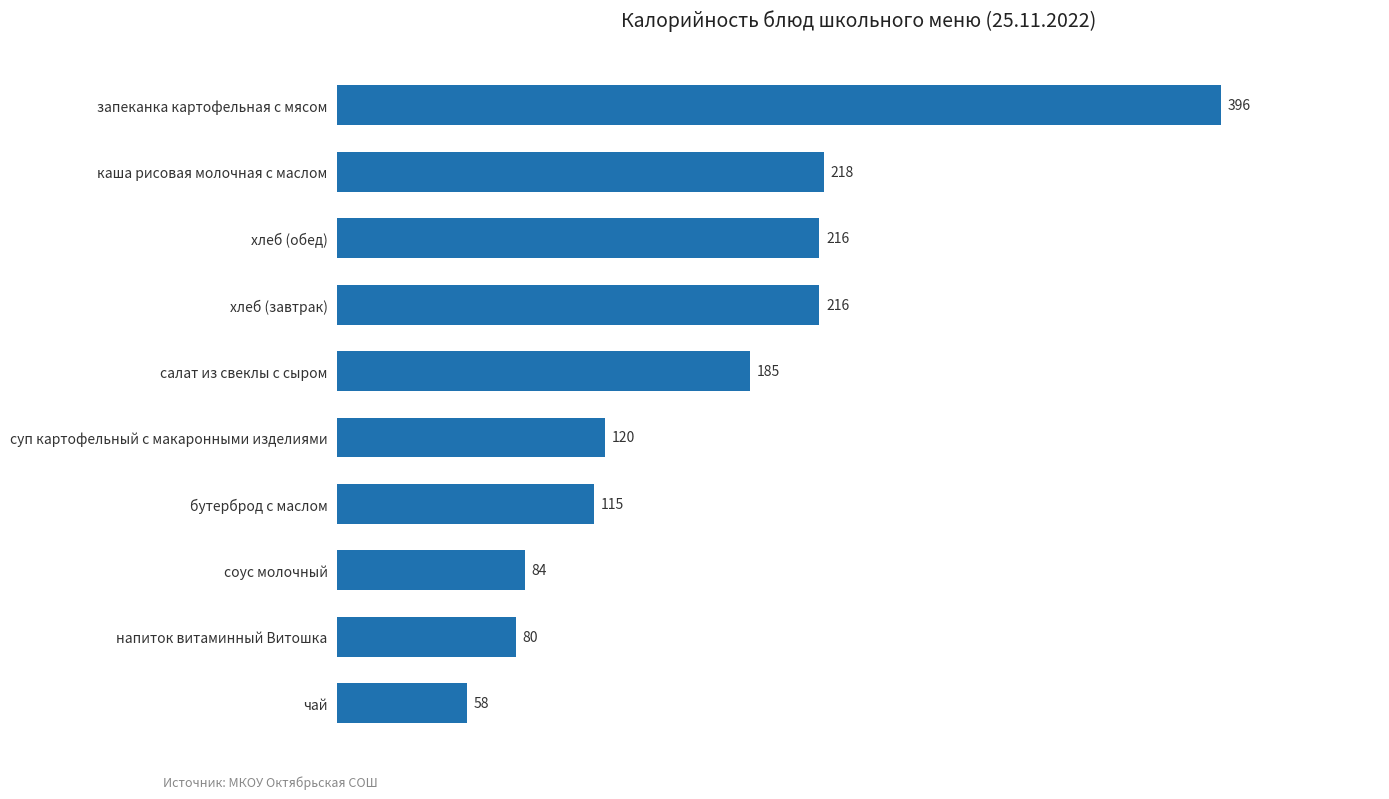

What is the sum of all values?

1688